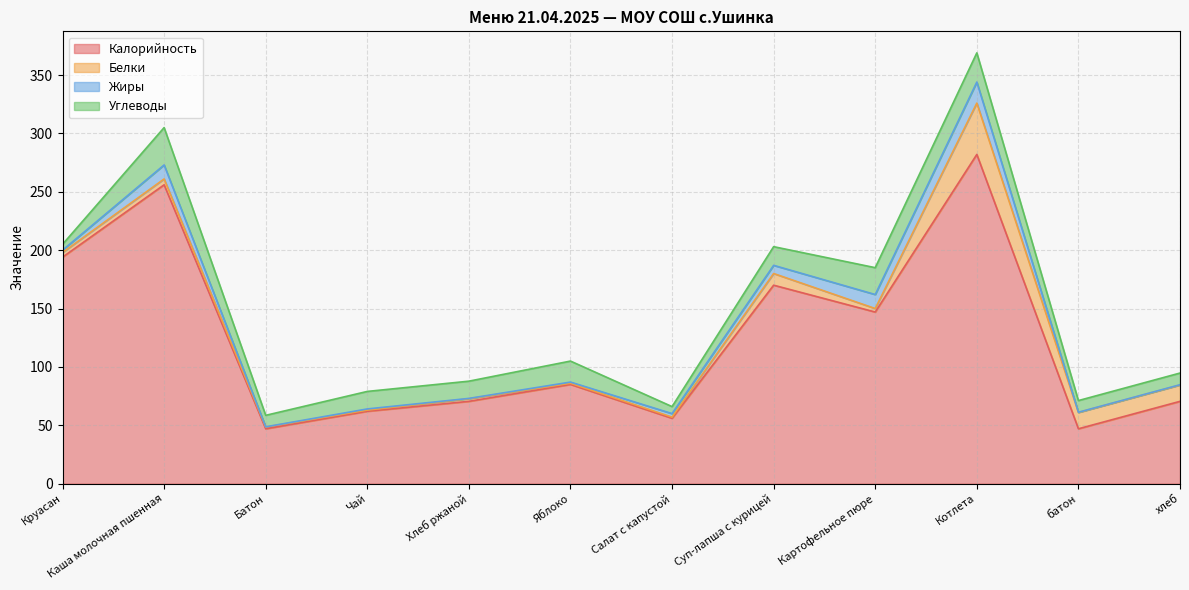

What position from the left is Каша молочная пшенная?

2